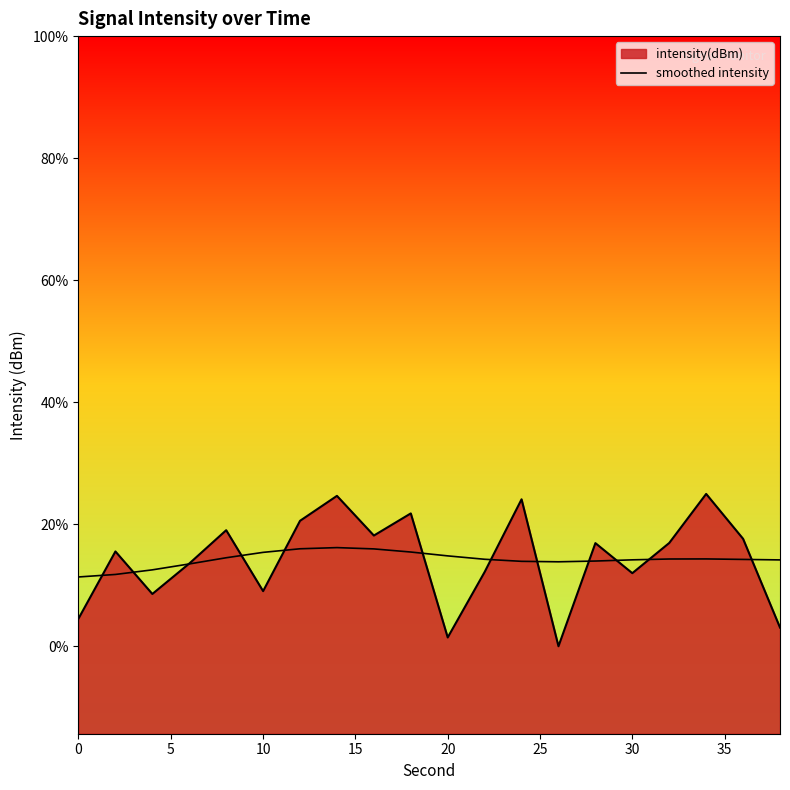

Reading right to left, what are all the values shown in this chart?

-112.0	-112.0	-112.0	-112.0	-112.0	-112.0	-112.0	-112.0	-112.0	-111.9	-111.8	-111.7	-111.7	-111.7	-111.8	-111.9	-112.1	-112.2	-112.3	-112.4